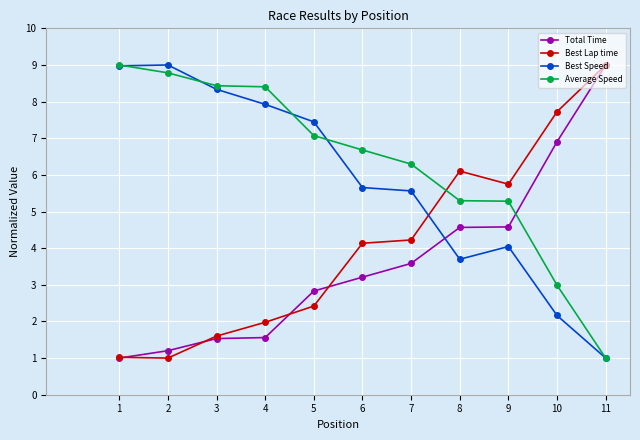

Is the value of Average Speed at 7 greater than the value of Best Speed at 3?

No